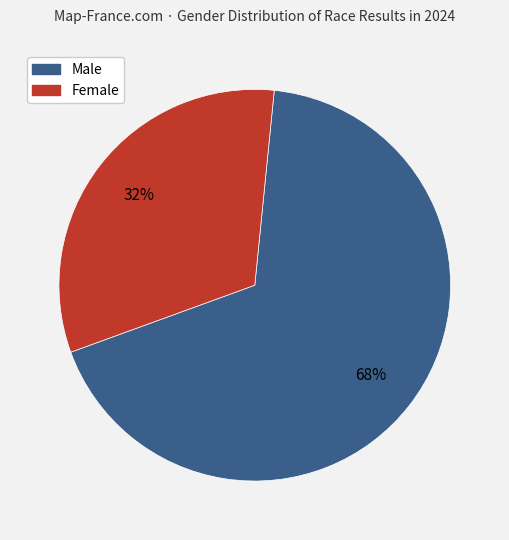

Count the number of slices in the pie.

2